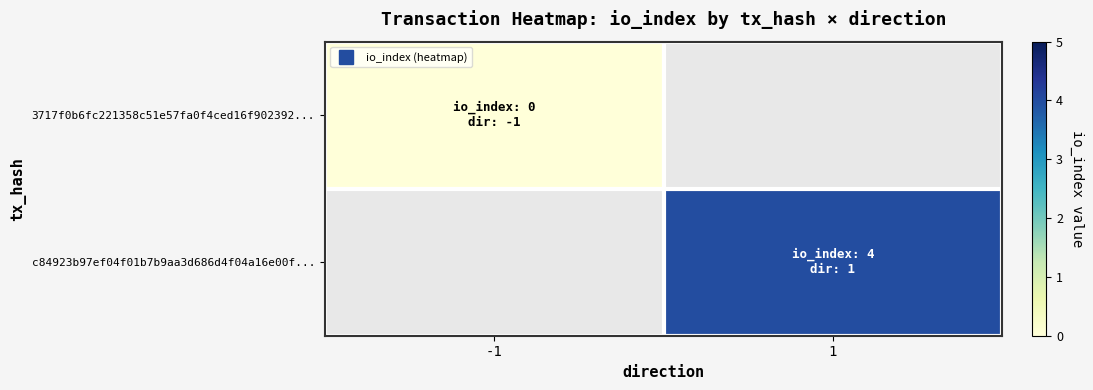

List the labels in order of c84923b97ef04f01b7b9aa3d686d4f04a16e00f... value, largest first.

-1, 1